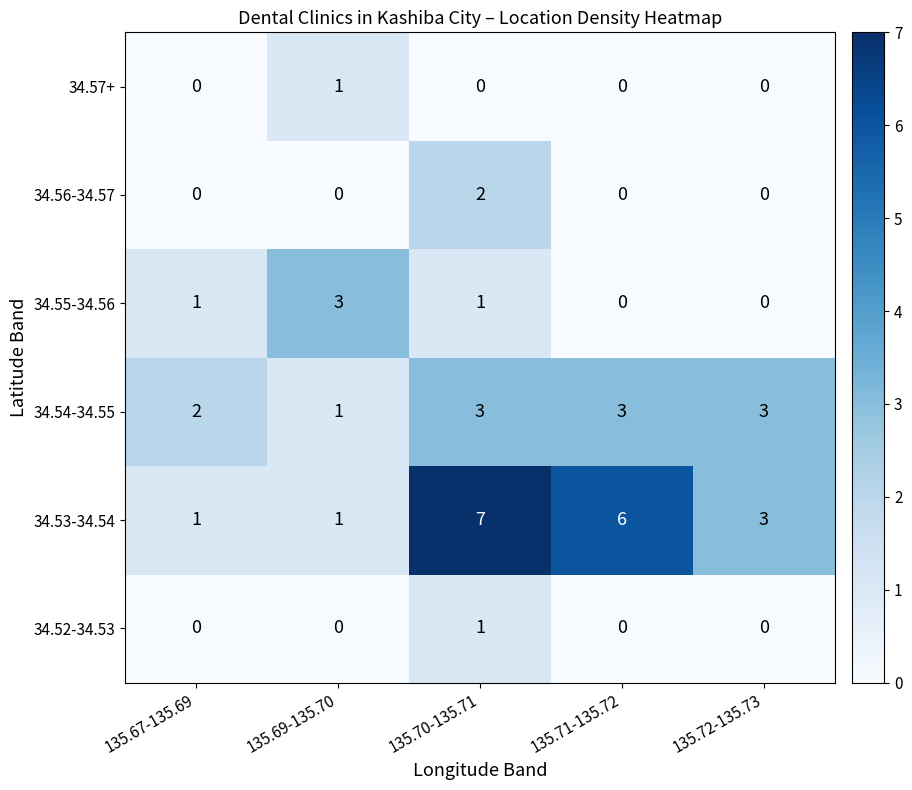

Is it true that 34.52-34.53 equals 2 at 135.70-135.71?

False